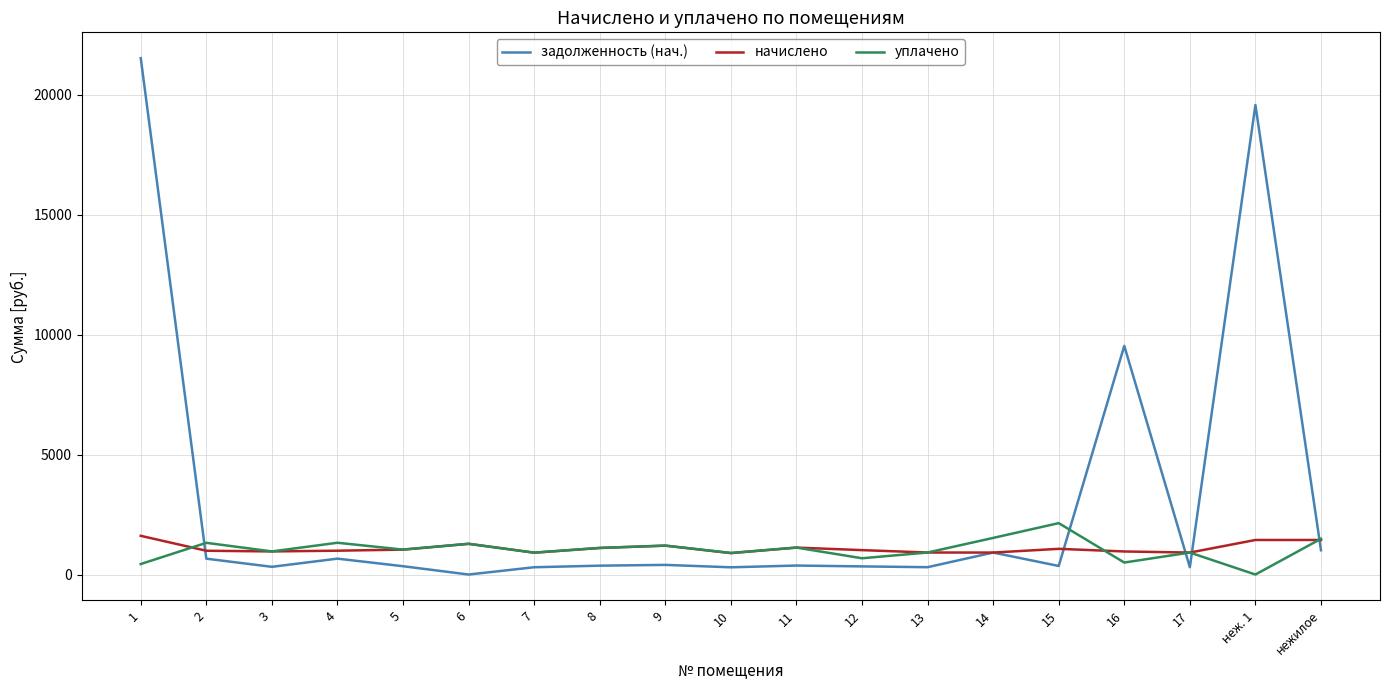

How many intersections are there between задолженность (нач.) and уплачено?

5